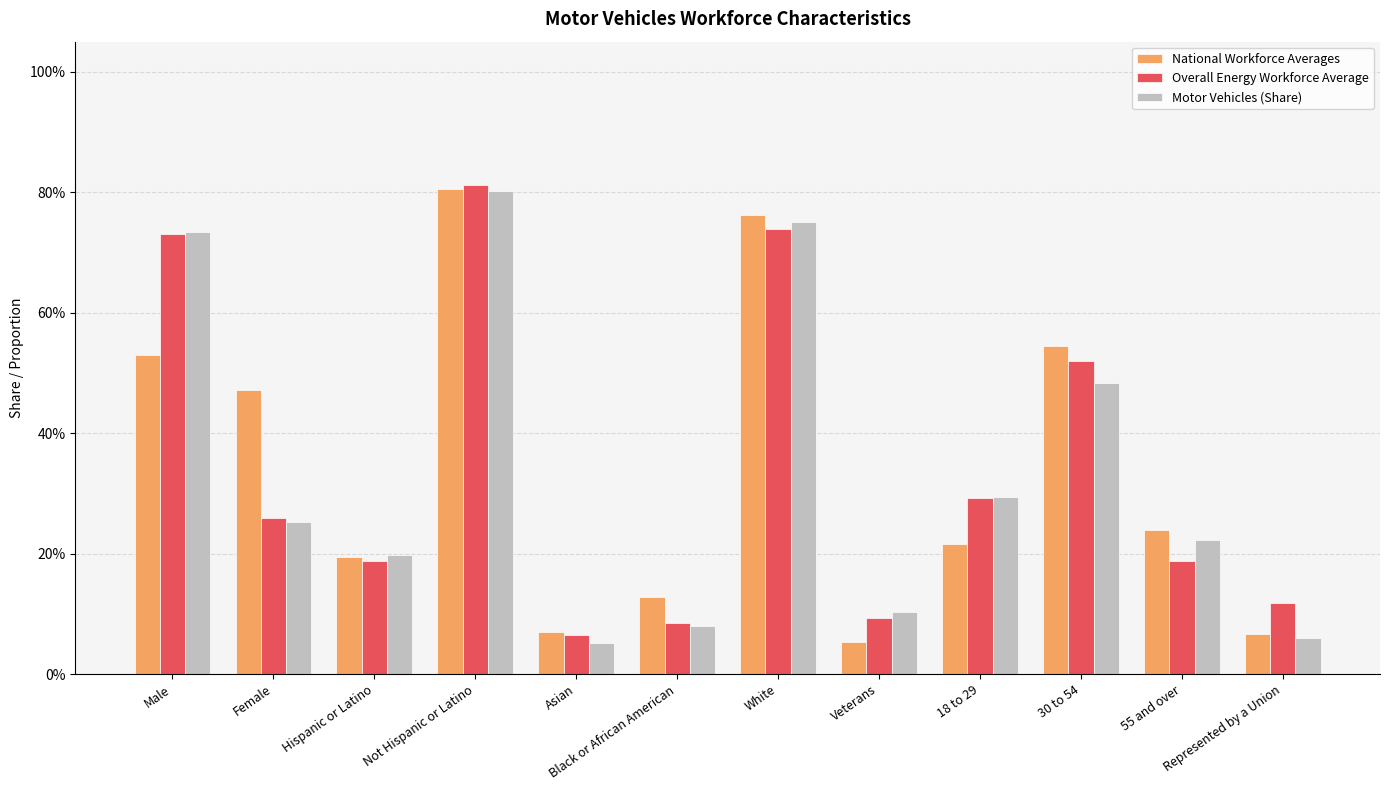

What is the sum of all Motor Vehicles (Share) values?

4.0